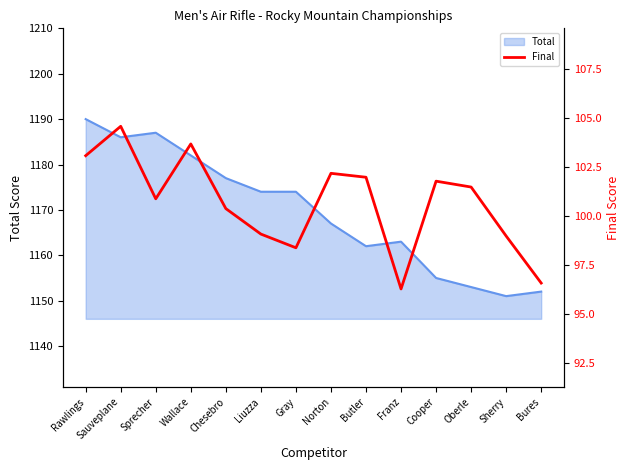

What is the smallest value displayed?

96.3